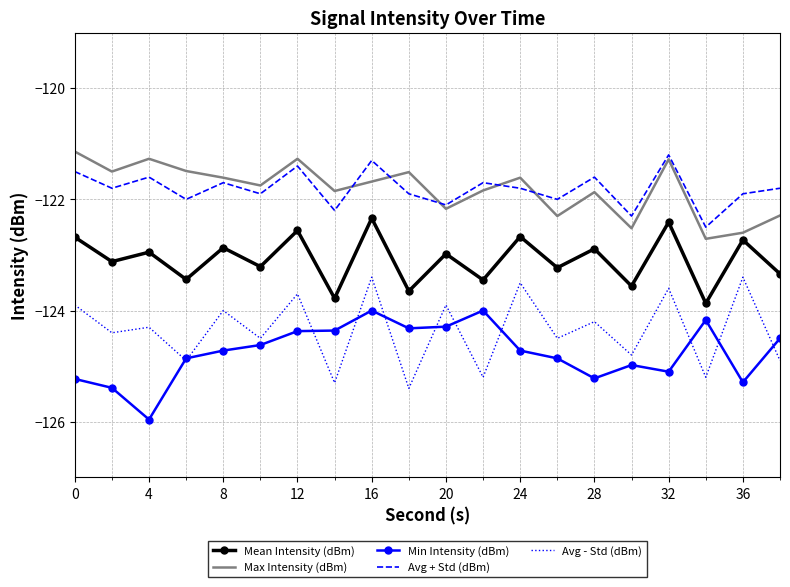

True or false: Mean Intensity (dBm) and Min Intensity (dBm) cross at least once.

False